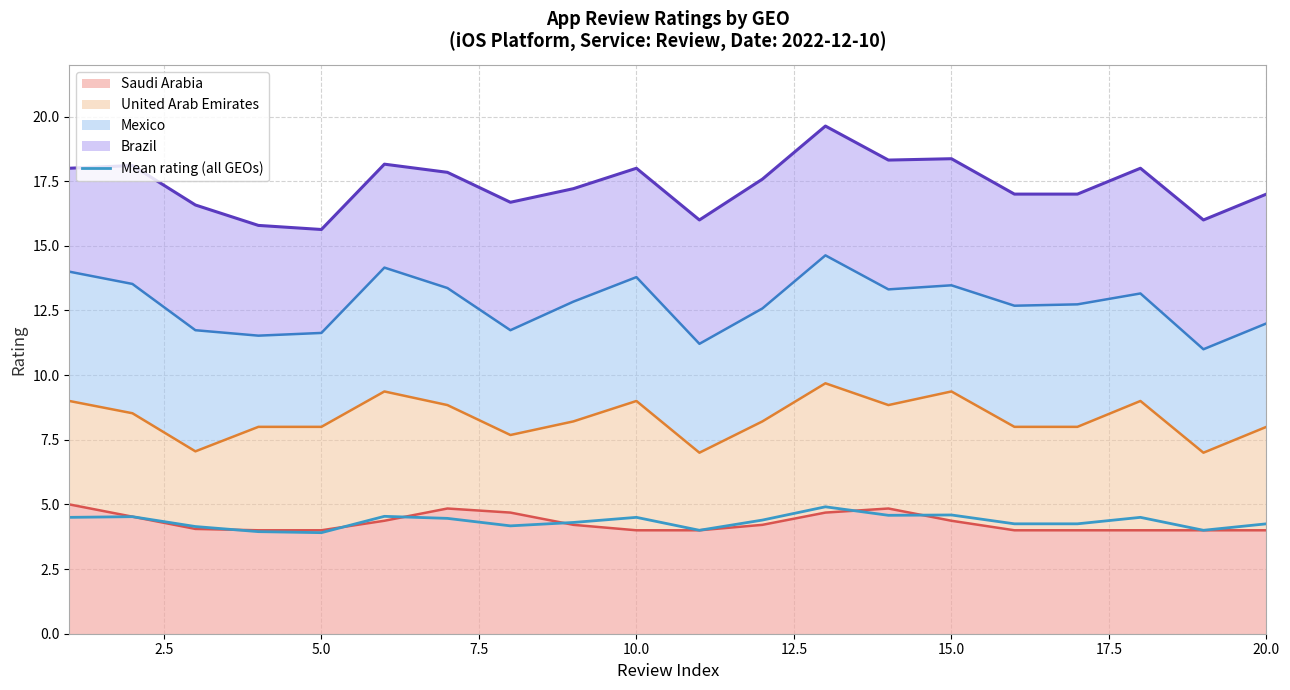

What is the difference between the maximum and minimum values?

1.0